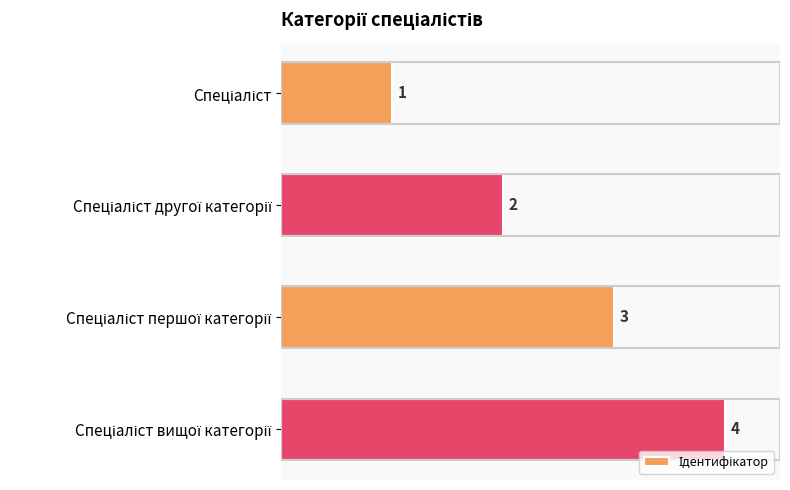

What is the difference between the maximum and minimum values?

3